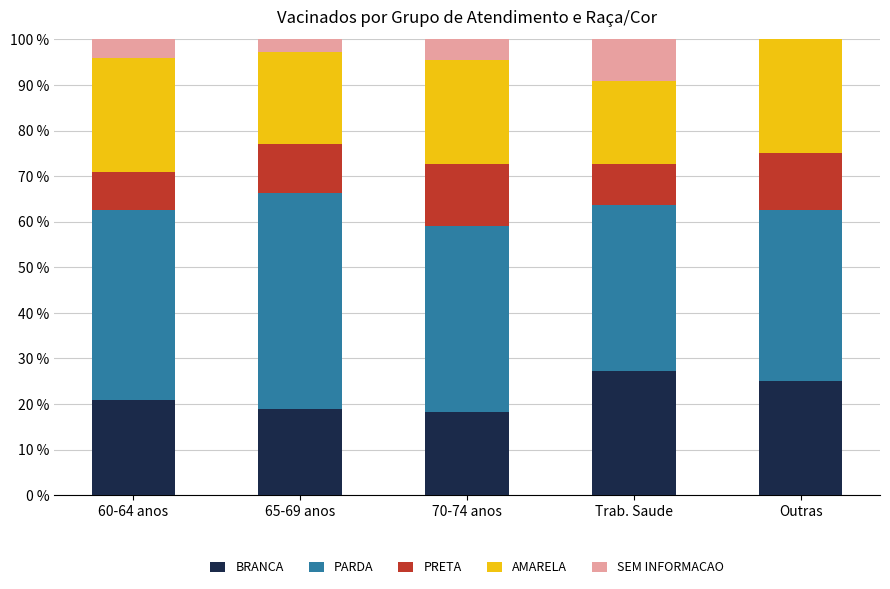

What is the total value across all series at 60-64 anos?

100.0